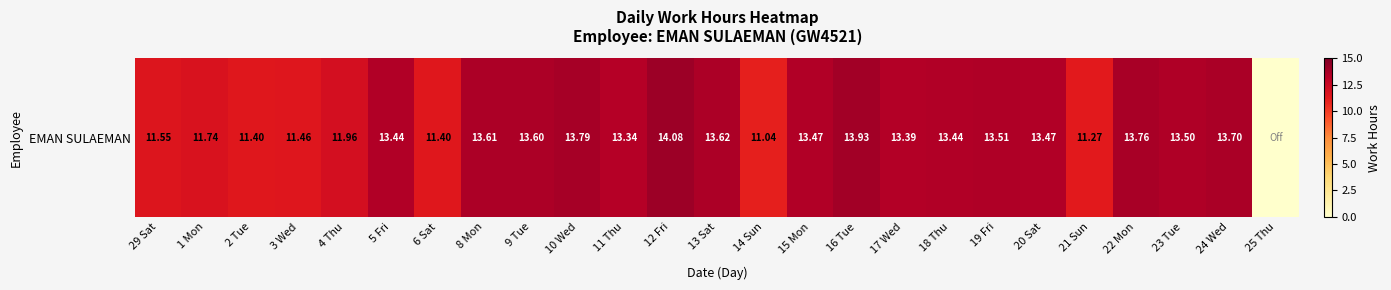

Where is the data nearest to the value 7?

14 Sun